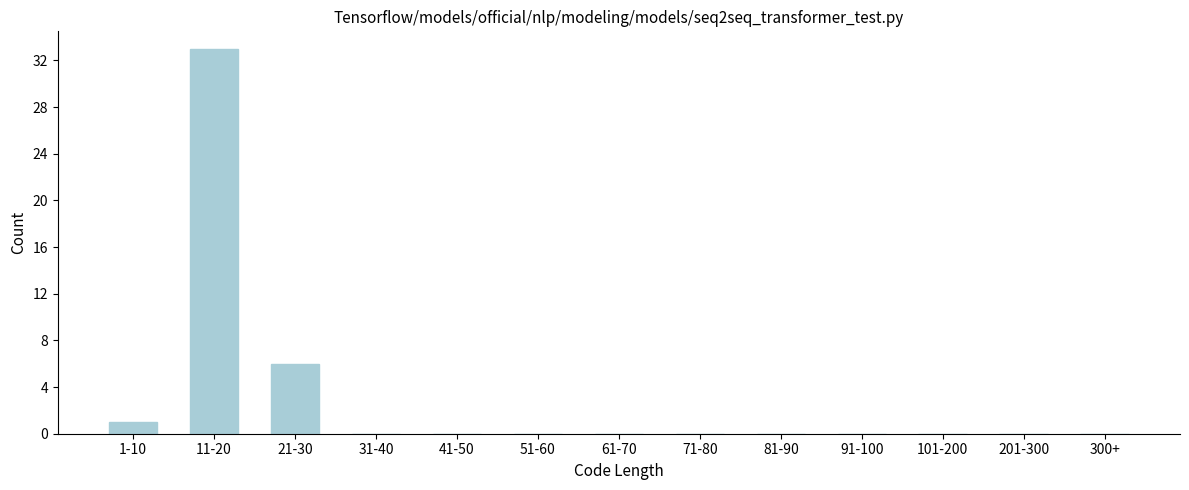

Reading left to right, transcribe all the data shown in this chart.

1-10=1	11-20=33	21-30=6	31-40=0	41-50=0	51-60=0	61-70=0	71-80=0	81-90=0	91-100=0	101-200=0	201-300=0	300+=0